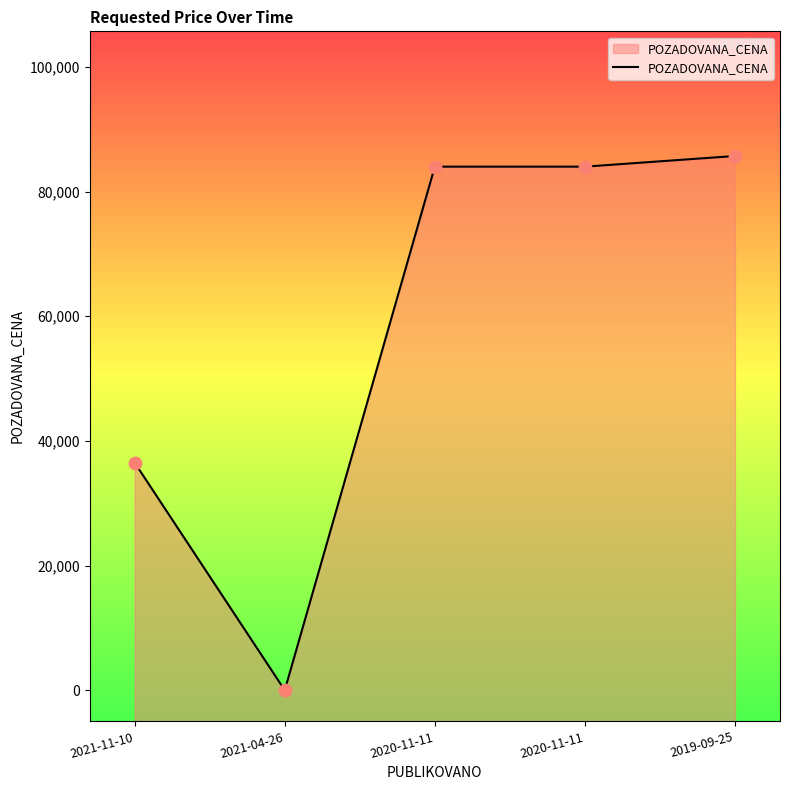

Which has a higher value, 2020-11-11 or 2020-11-11?

2020-11-11